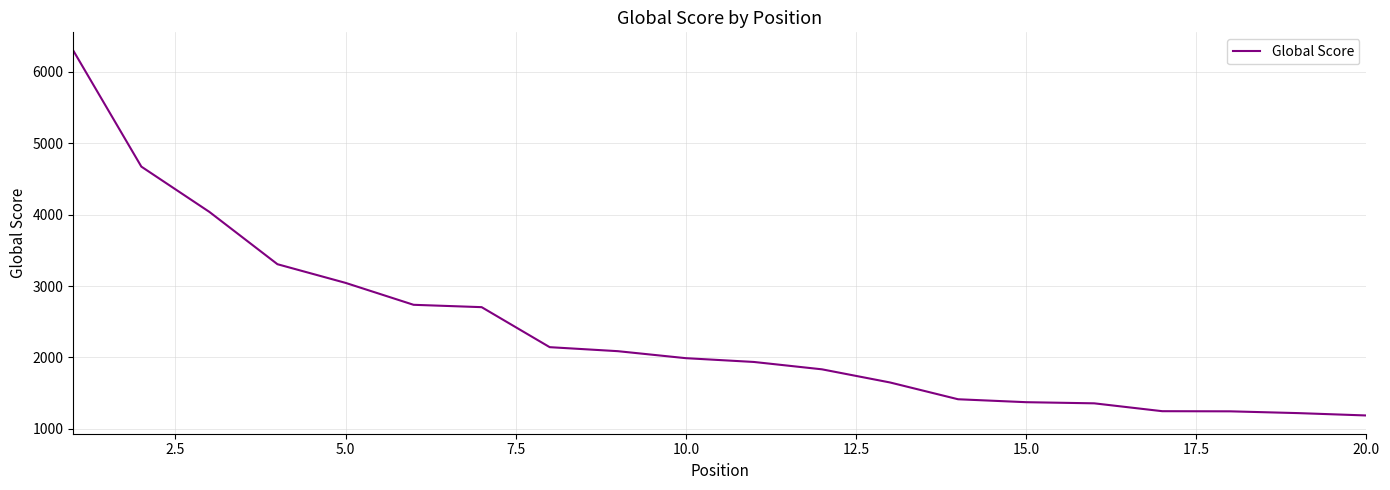

What is the minimum value shown in the chart?

1188